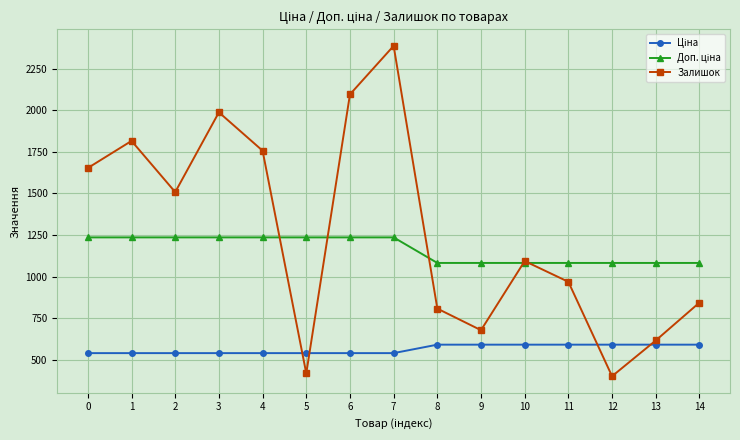

Which category has the highest value across all series?

7